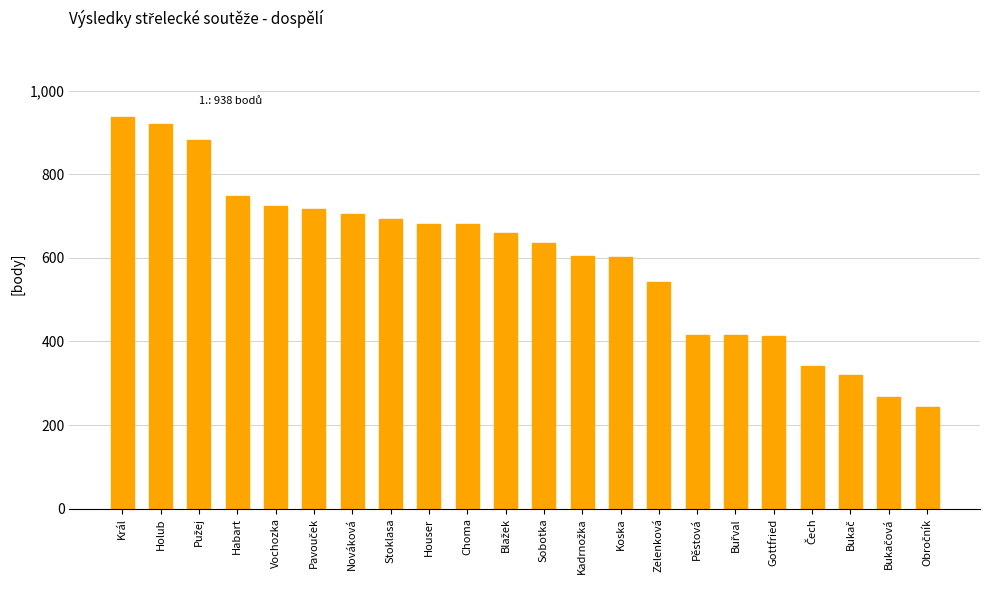

Which has a higher value, Gottfried or Stoklasa?

Stoklasa